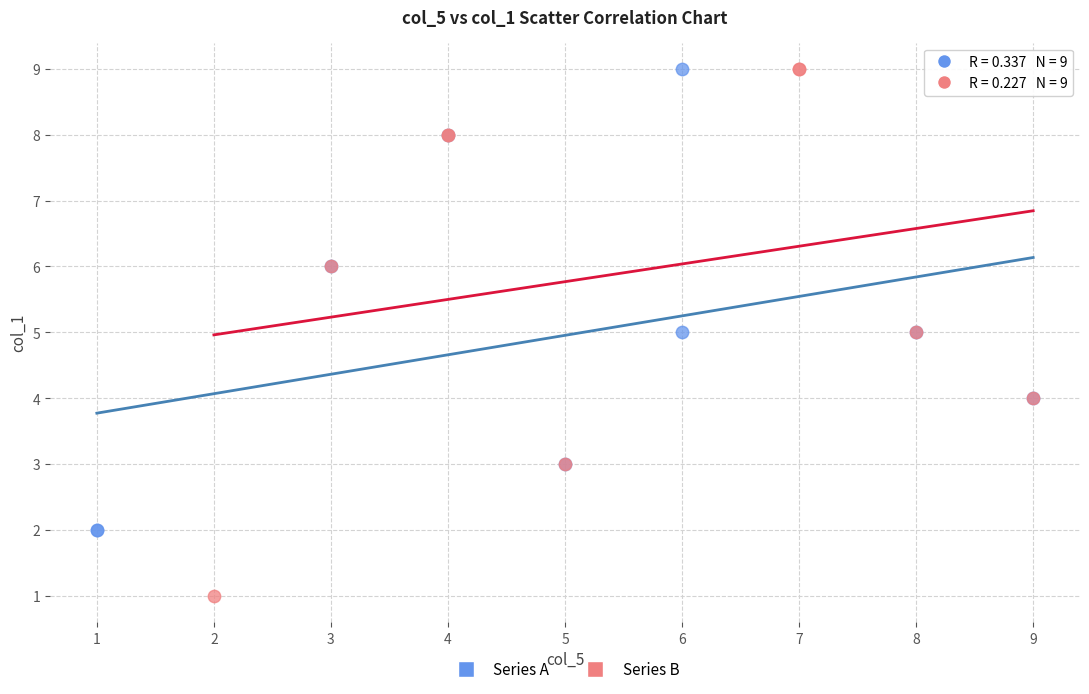

Which series has the widest spread of Y values?

Series B